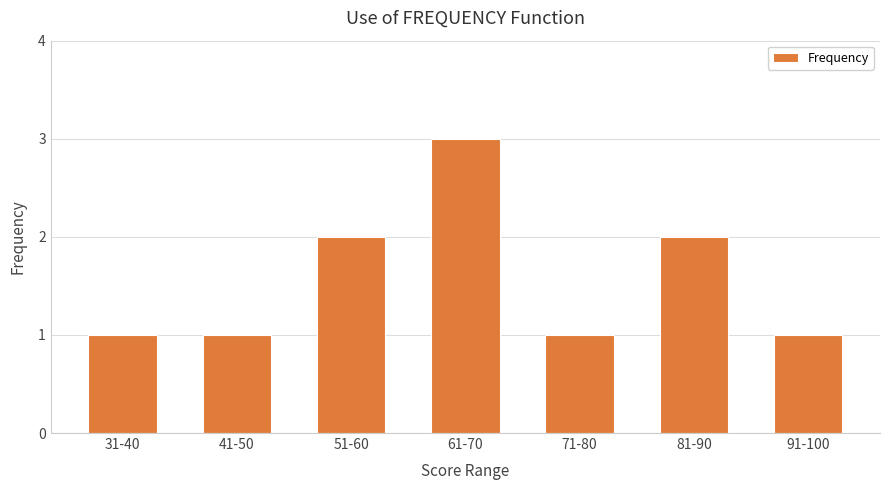

Approximately how many times larger is the value at 71-80 compared to 51-60?

0.5